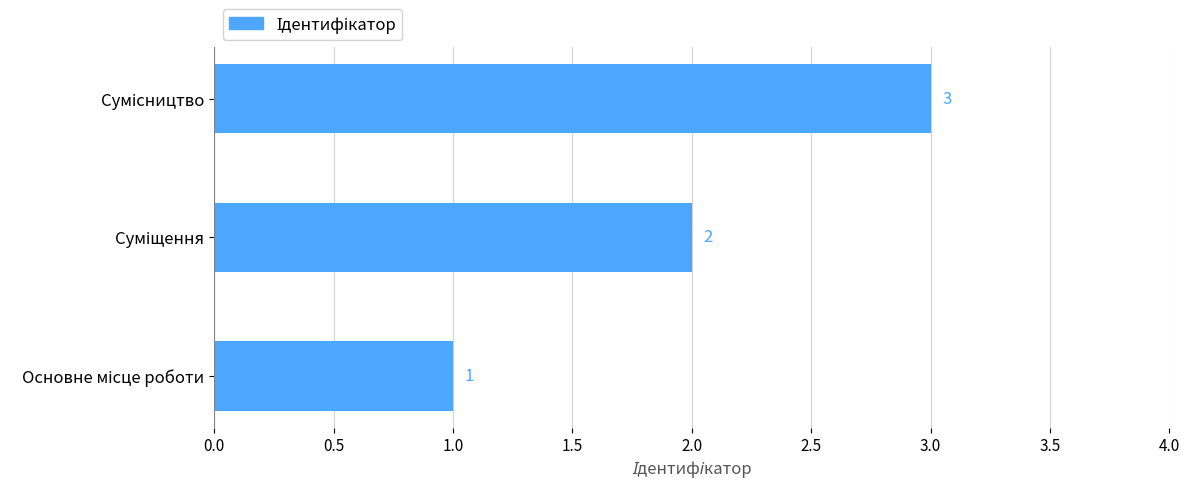

What is the greatest value displayed?

3